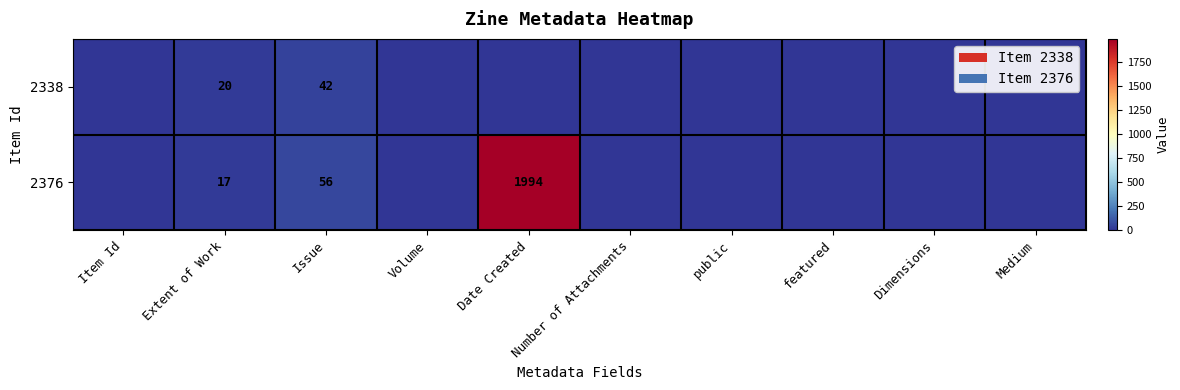

Is it true that 2338 equals 33 at Extent of Work?

False